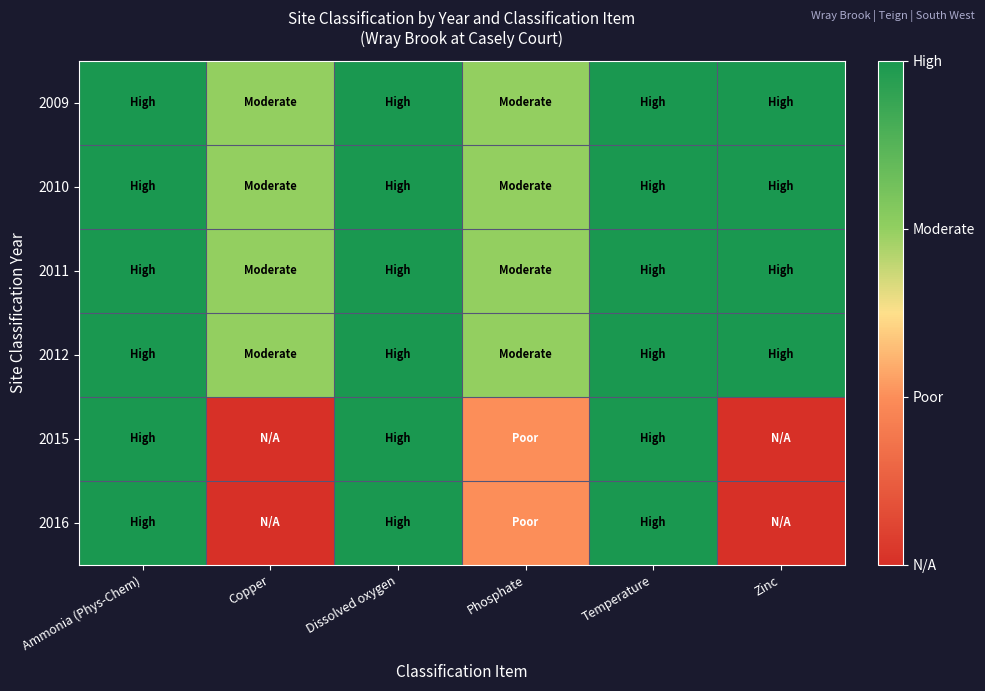

Reading right to left, list all the values displayed in this chart.

2009: Zinc=3	Temperature=3	Phosphate=2	Dissolved oxygen=3	Copper=2	Ammonia (Phys-Chem)=3
2010: Zinc=3	Temperature=3	Phosphate=2	Dissolved oxygen=3	Copper=2	Ammonia (Phys-Chem)=3
2011: Zinc=3	Temperature=3	Phosphate=2	Dissolved oxygen=3	Copper=2	Ammonia (Phys-Chem)=3
2012: Zinc=3	Temperature=3	Phosphate=2	Dissolved oxygen=3	Copper=2	Ammonia (Phys-Chem)=3
2015: Zinc=0	Temperature=3	Phosphate=1	Dissolved oxygen=3	Copper=0	Ammonia (Phys-Chem)=3
2016: Zinc=0	Temperature=3	Phosphate=1	Dissolved oxygen=3	Copper=0	Ammonia (Phys-Chem)=3